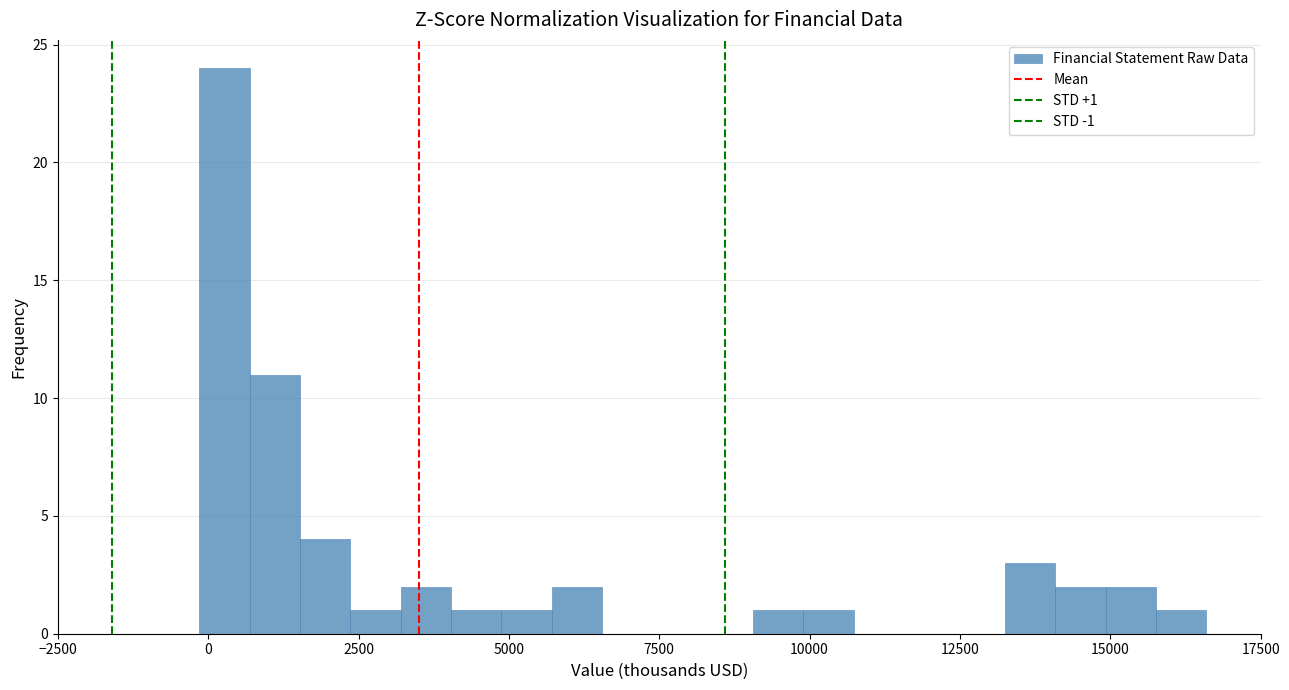

Read against the x-axis, roughly where is the centre of the tallest bar?

500